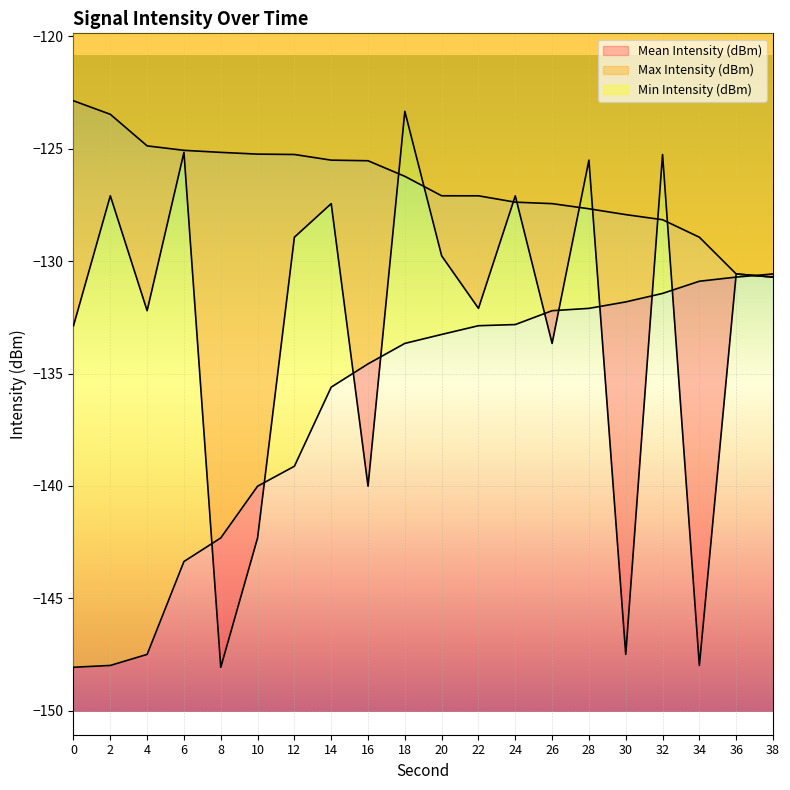

List the series in order of their overall mean, lowest first.

Min Intensity (dBm), Mean Intensity (dBm), Max Intensity (dBm)